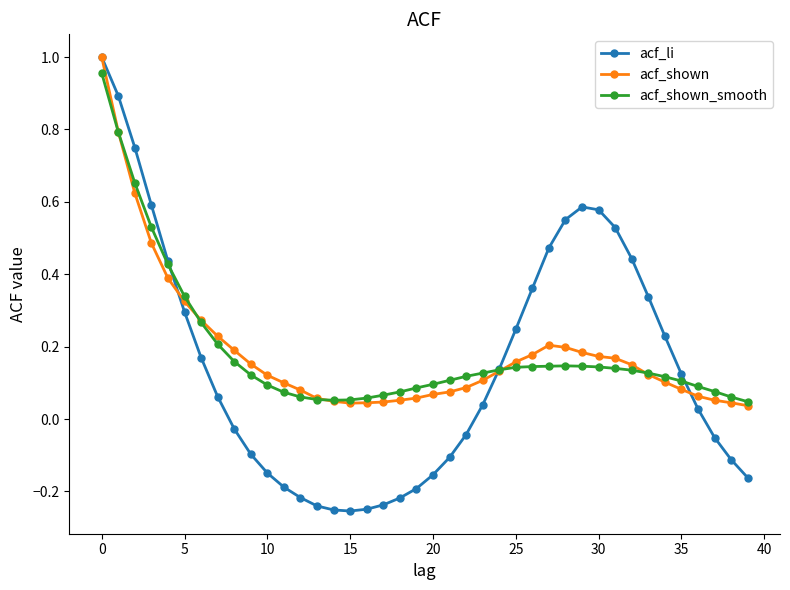

Which series has the widest spread of values?

acf_li